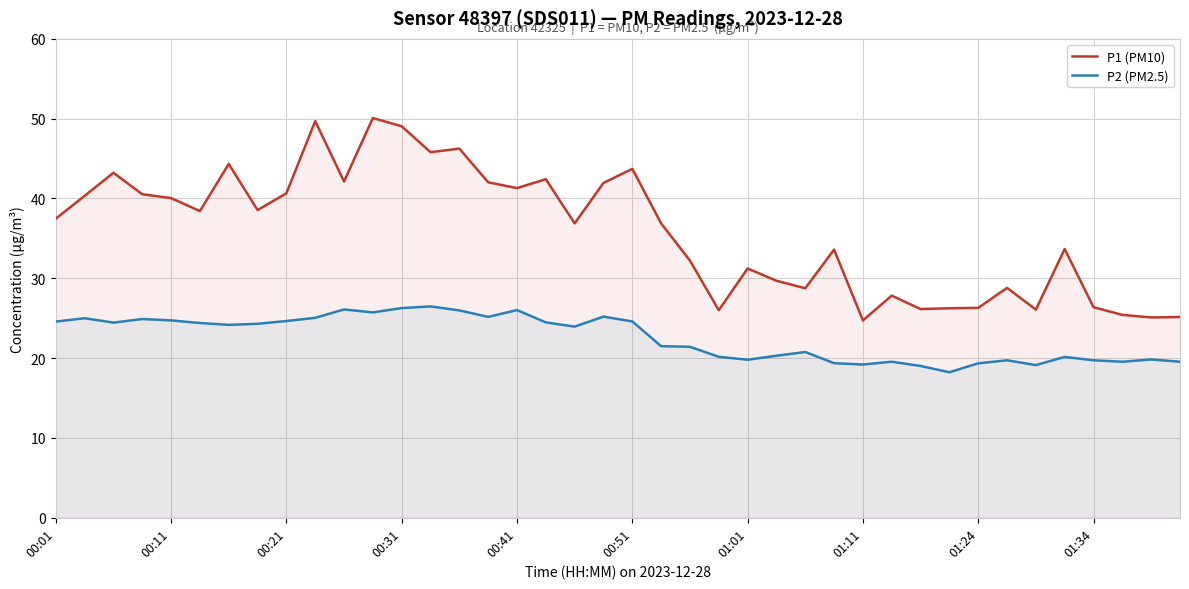

How many lines are shown in the chart?

2